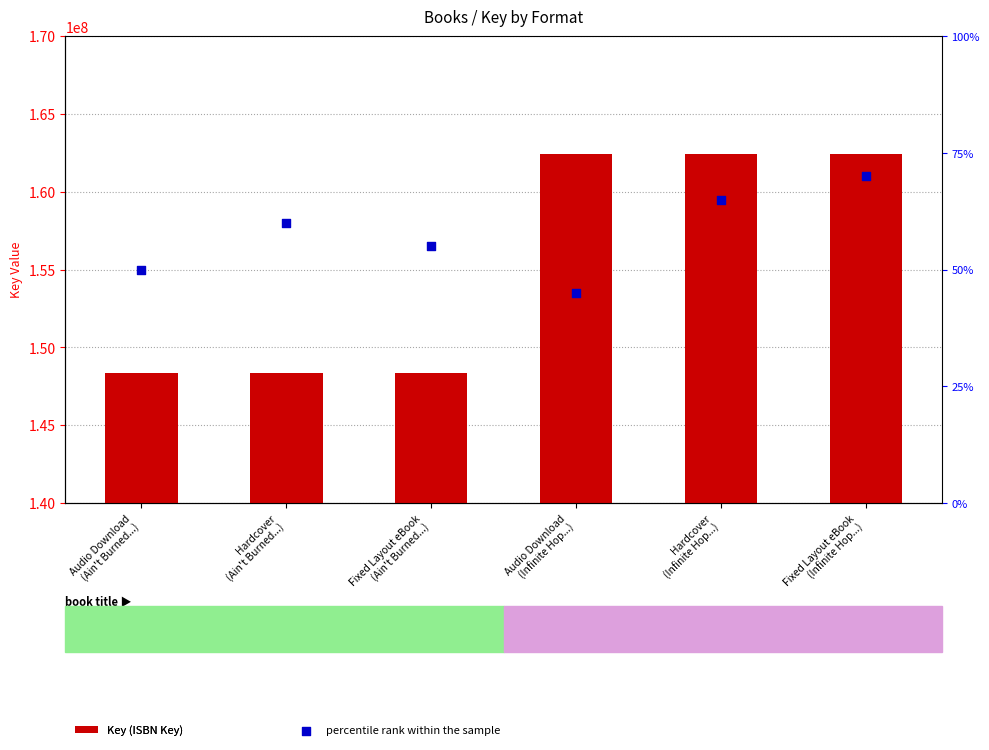

What are all the series names shown in the legend?

Key (ISBN Key), percentile rank within the sample